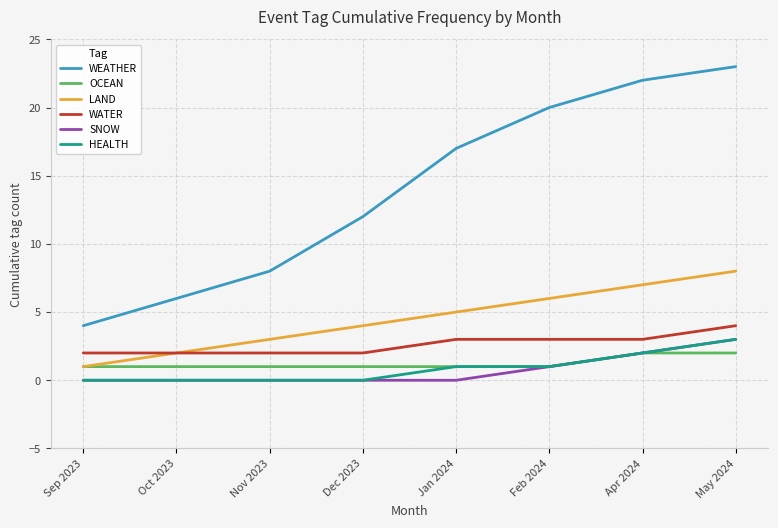

Which series has the largest total across all categories?

WEATHER